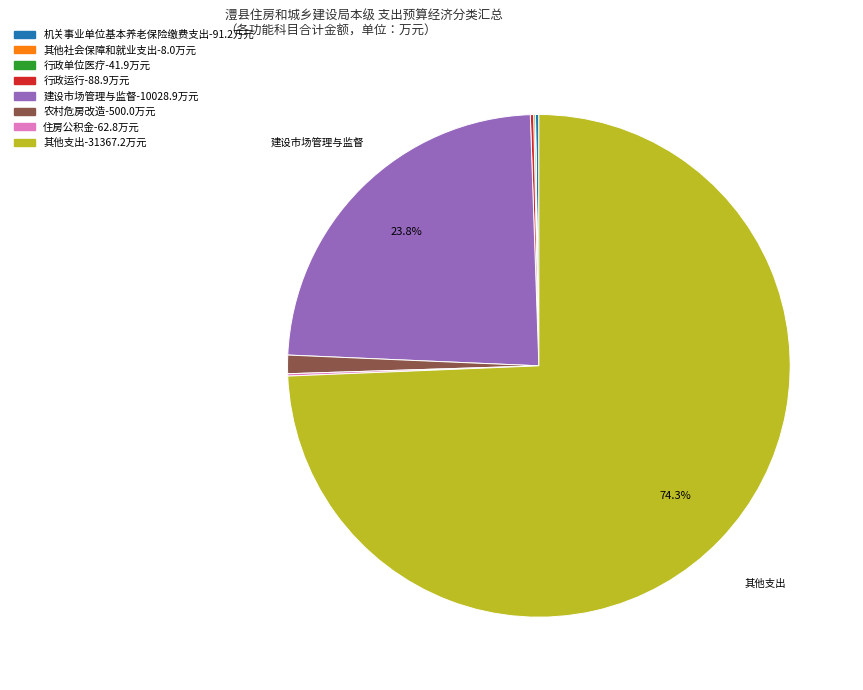

What is the majority slice?

其他支出